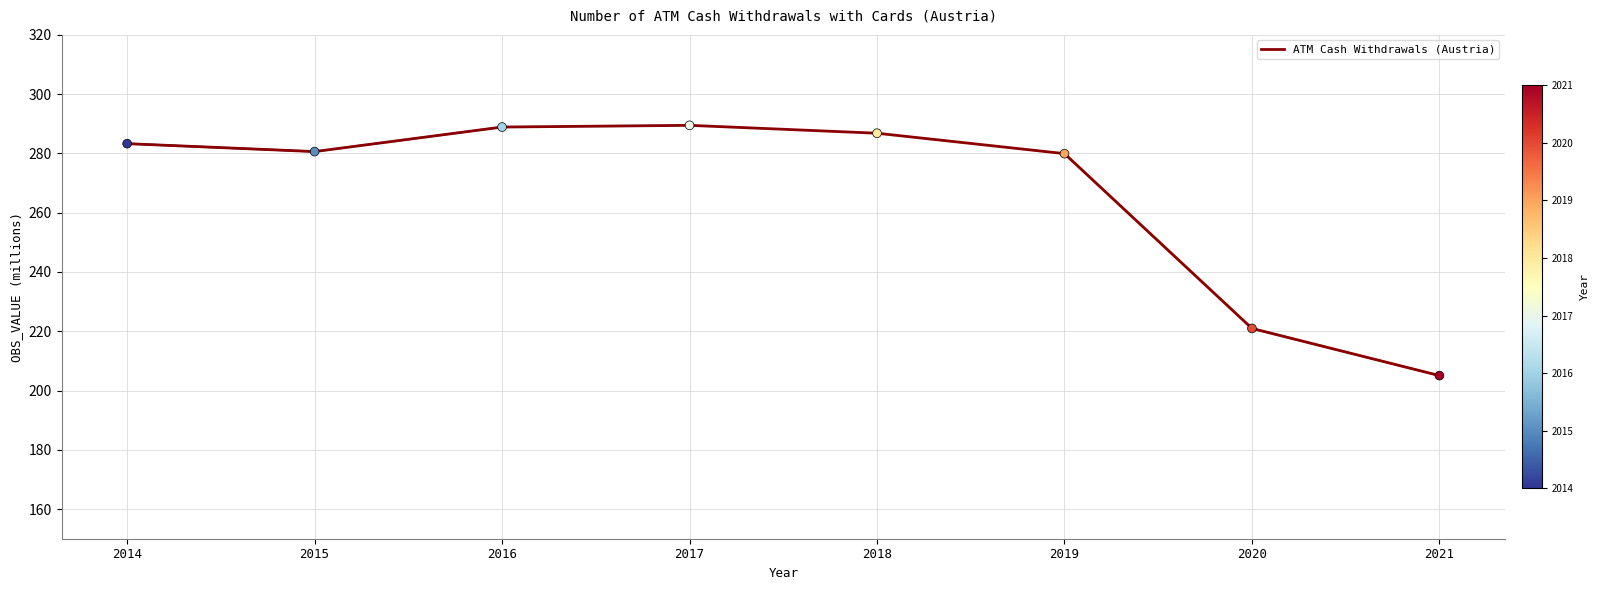

What is the change in value from 2016 to 2021?

-83.9